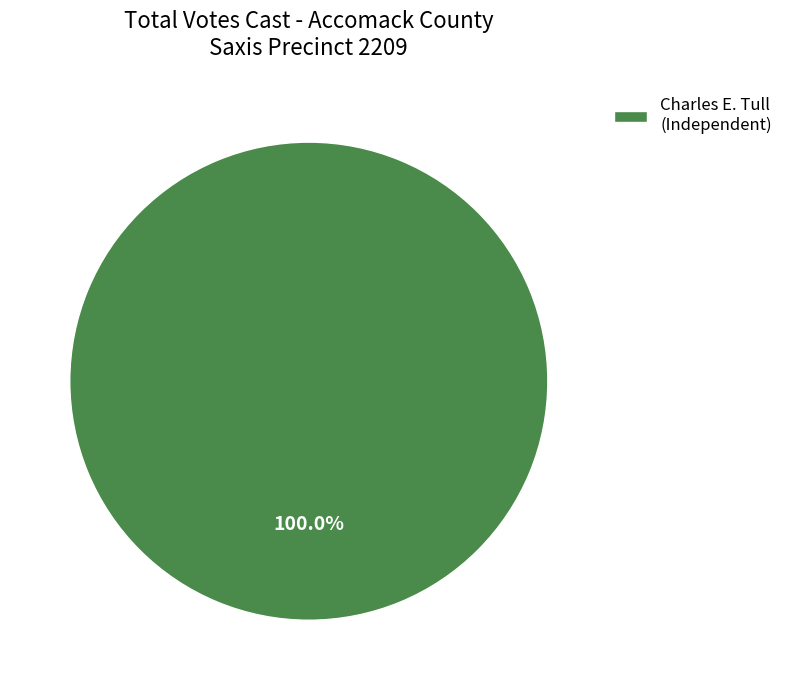

How many segments does this pie chart have?

1